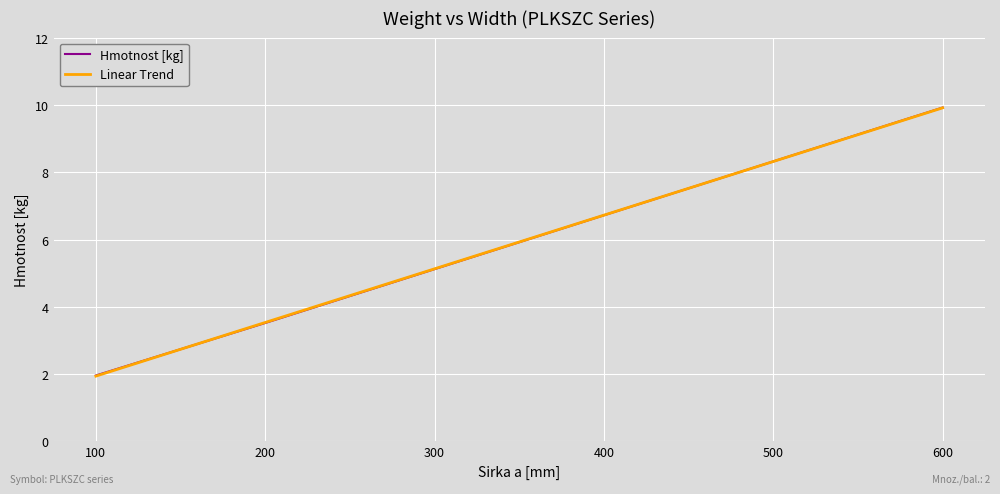

Which category has the lowest value in the Linear Trend series?

100